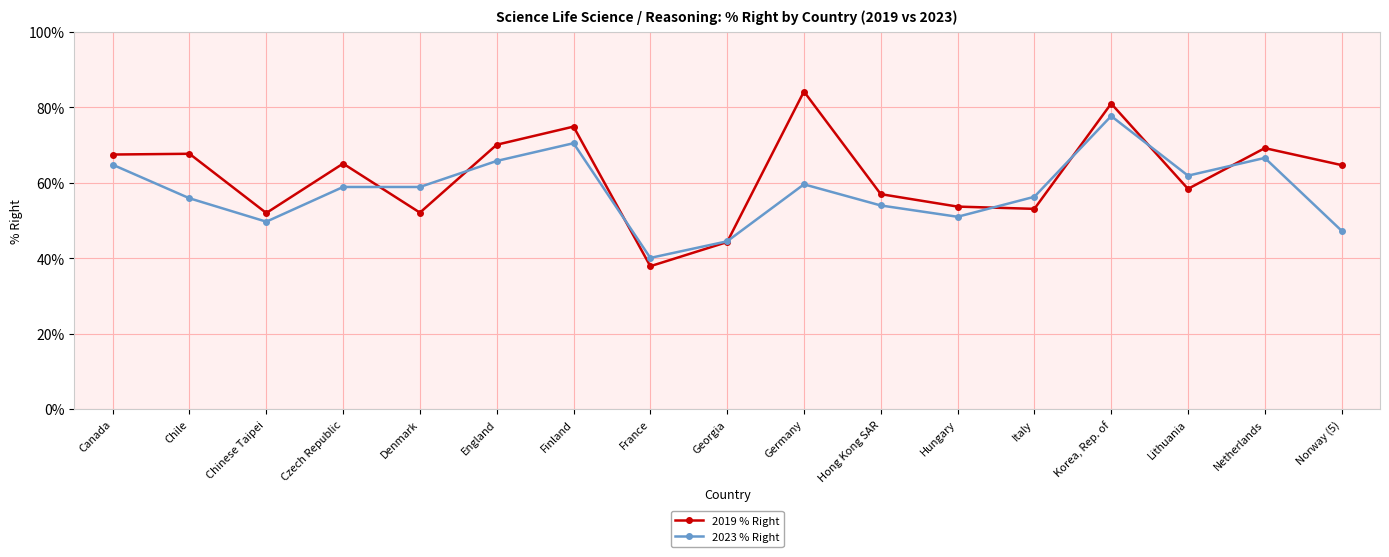

Where do 2019 % Right and 2023 % Right first cross each other?

Czech Republic and Denmark